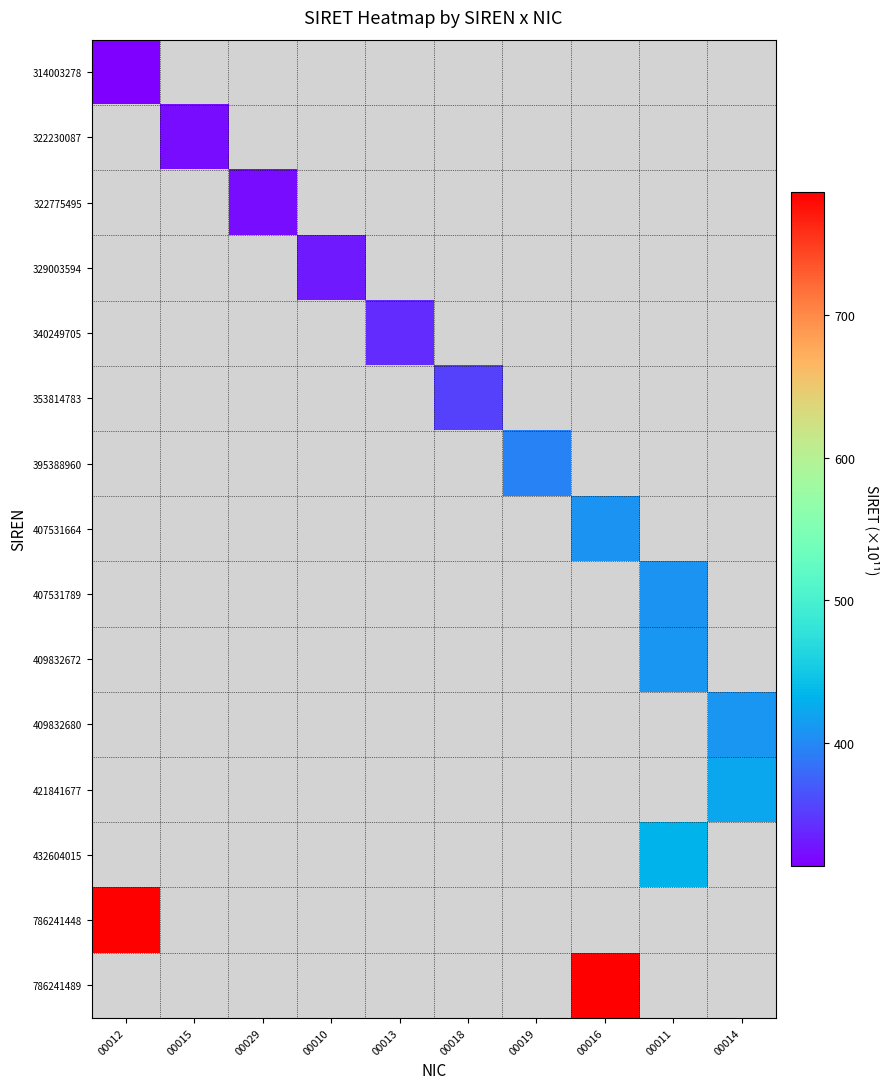

Where is 314003278 nearest to the value 314?

00012